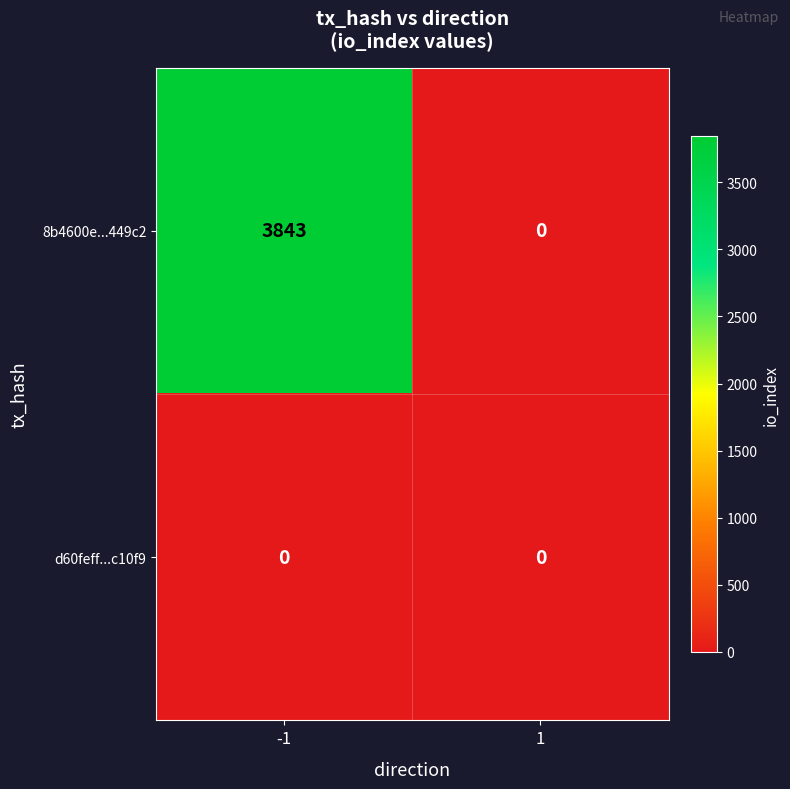

Reading left to right, what are all the values shown in this chart?

8b4600e...449c2: -1=3843	1=0
d60feff...c10f9: -1=0	1=0